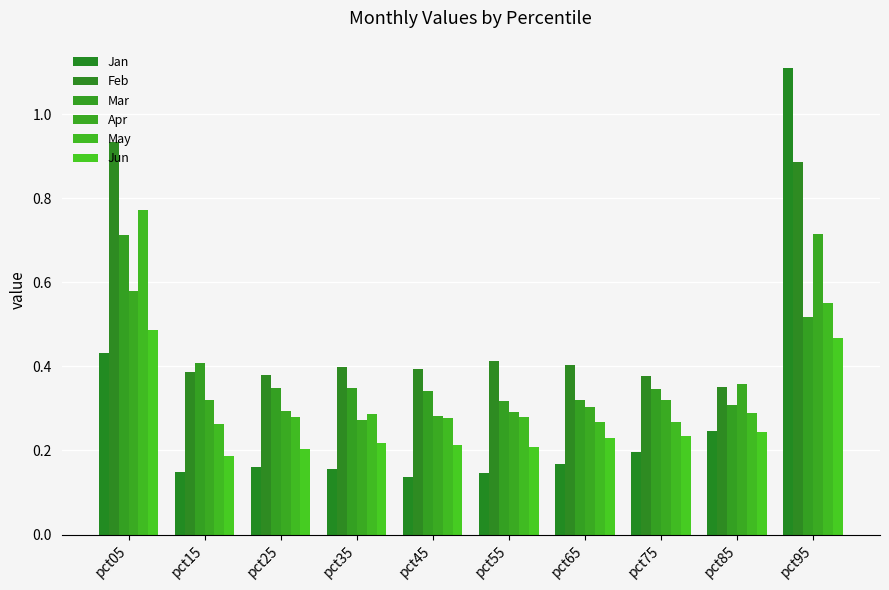

At which label is Jun closest to 0?

pct15